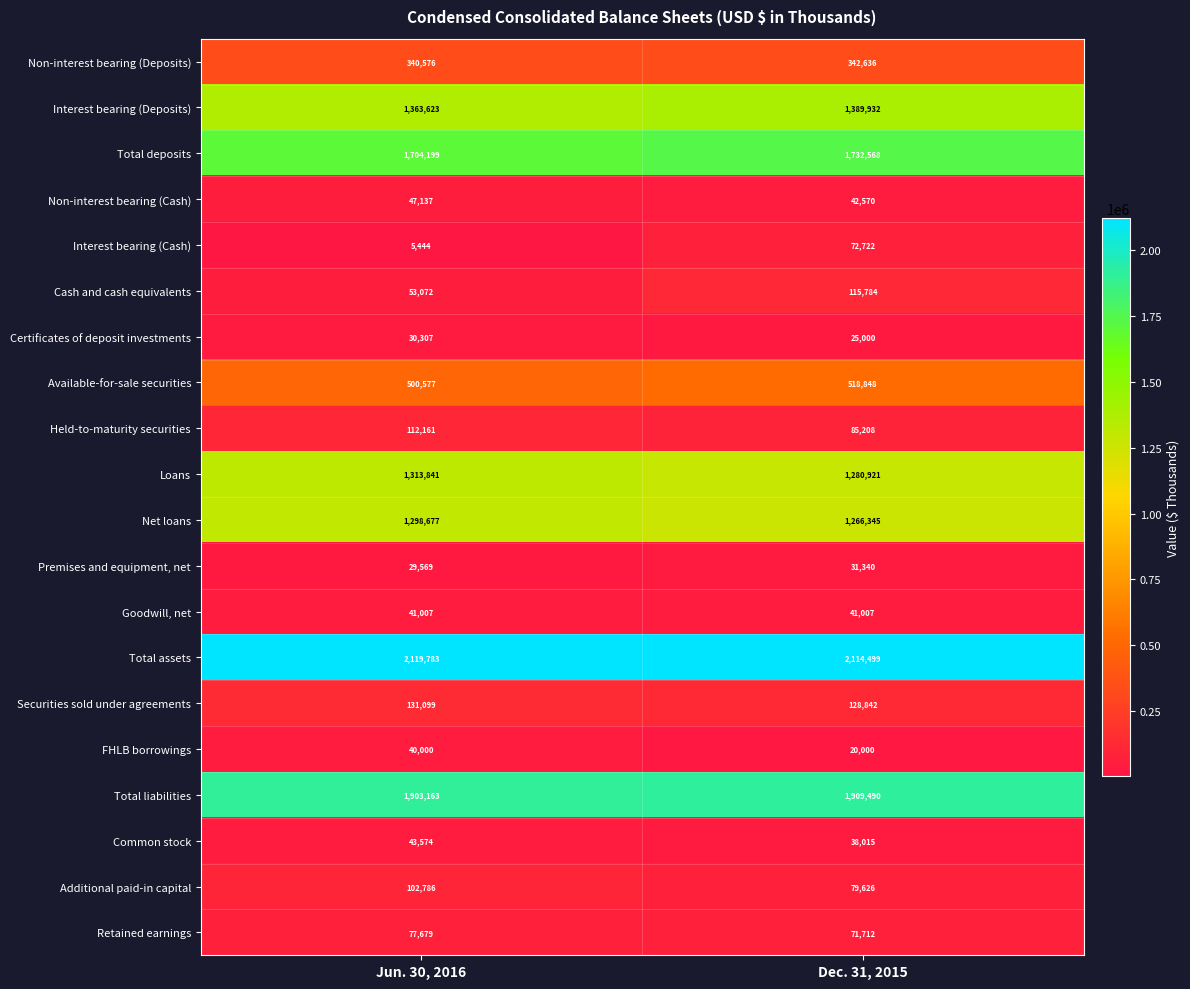

What is the difference between the Cash and cash equivalents values at Dec. 31, 2015 and Jun. 30, 2016?

62712